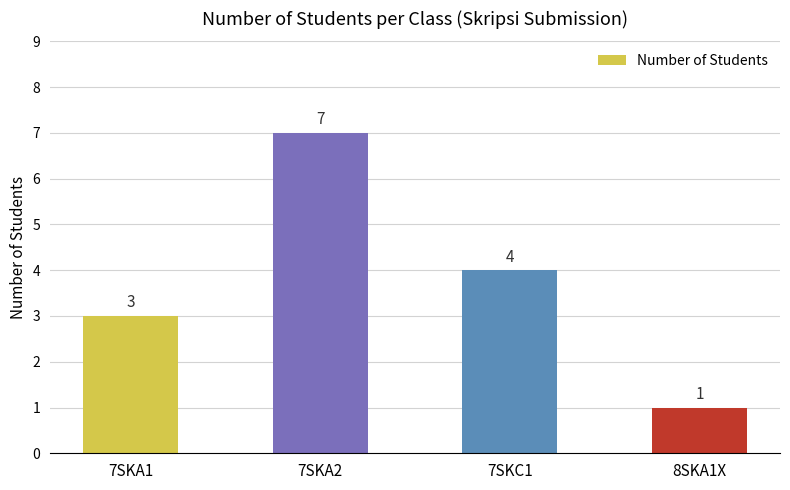

True or false: the data shows 2 at 8SKA1X.

False